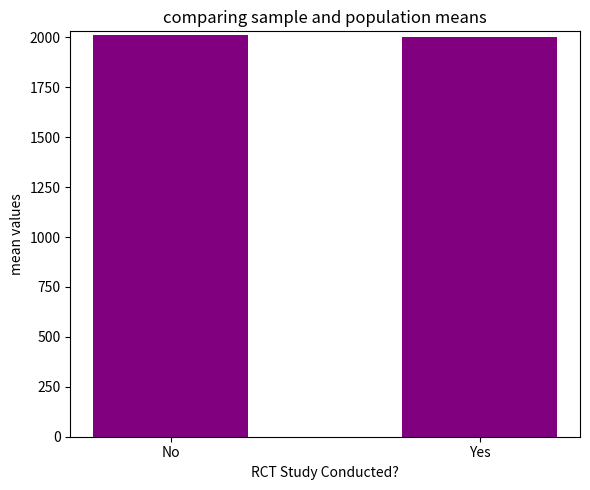

What is the ratio of the value at Yes to the value at No?

1.0